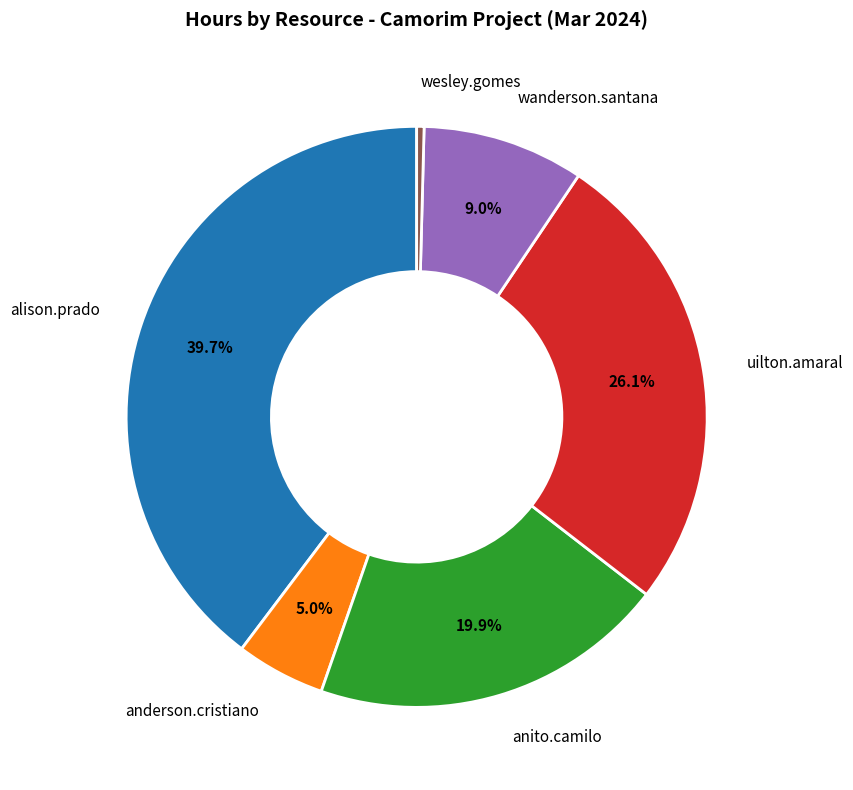

To the nearest percent, what percentage of the pie is alison.prado?

40%